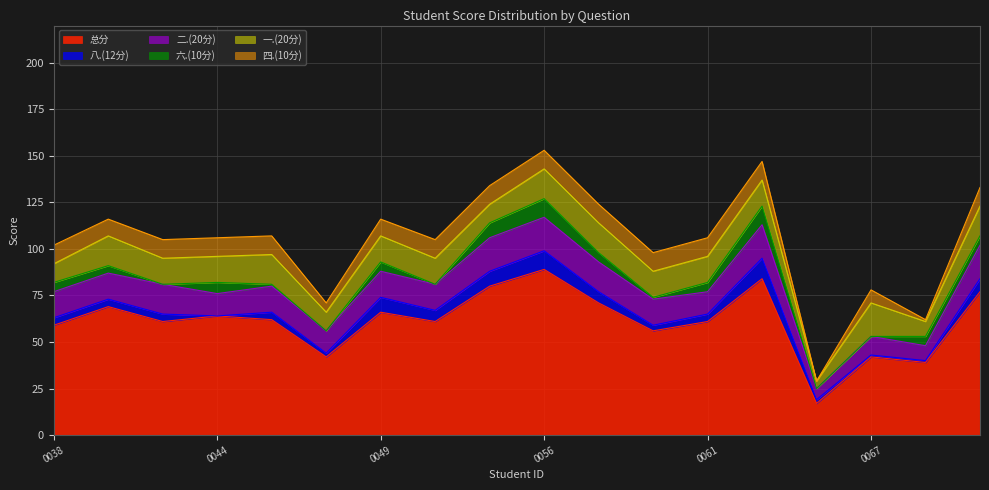

In 六.(10分), how many points are higher than both neighbors (excluding endpoints)?

4